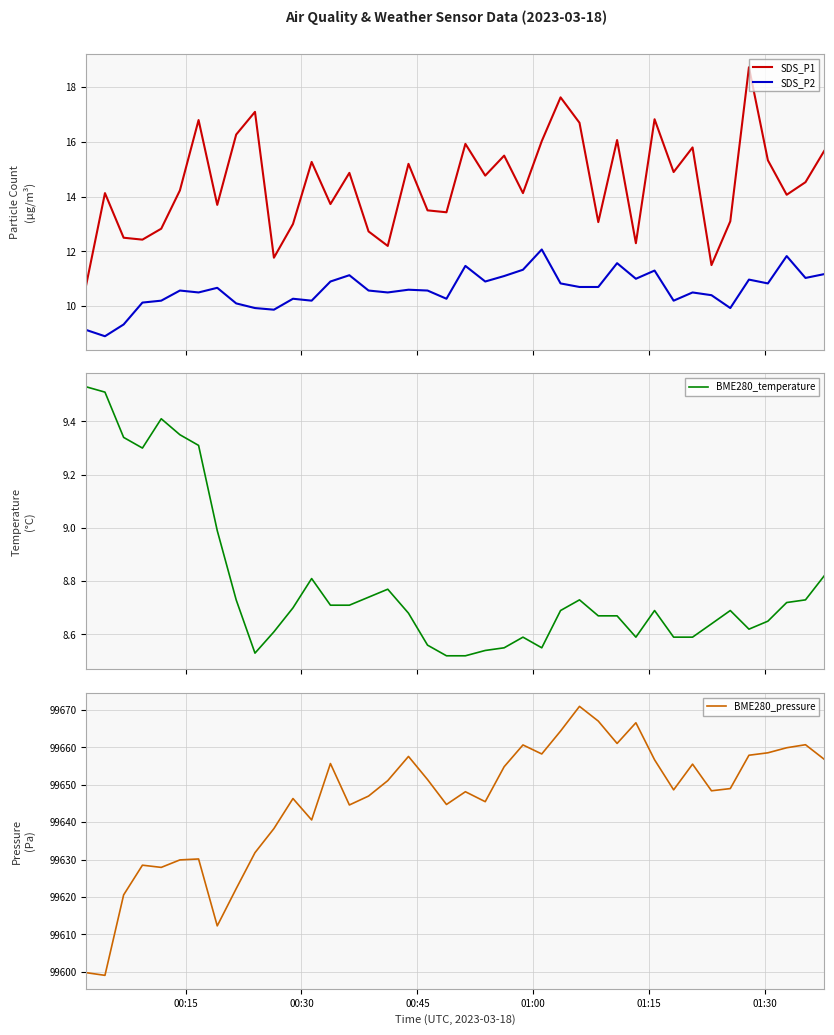

What is the minimum value for SDS_P1?

10.8